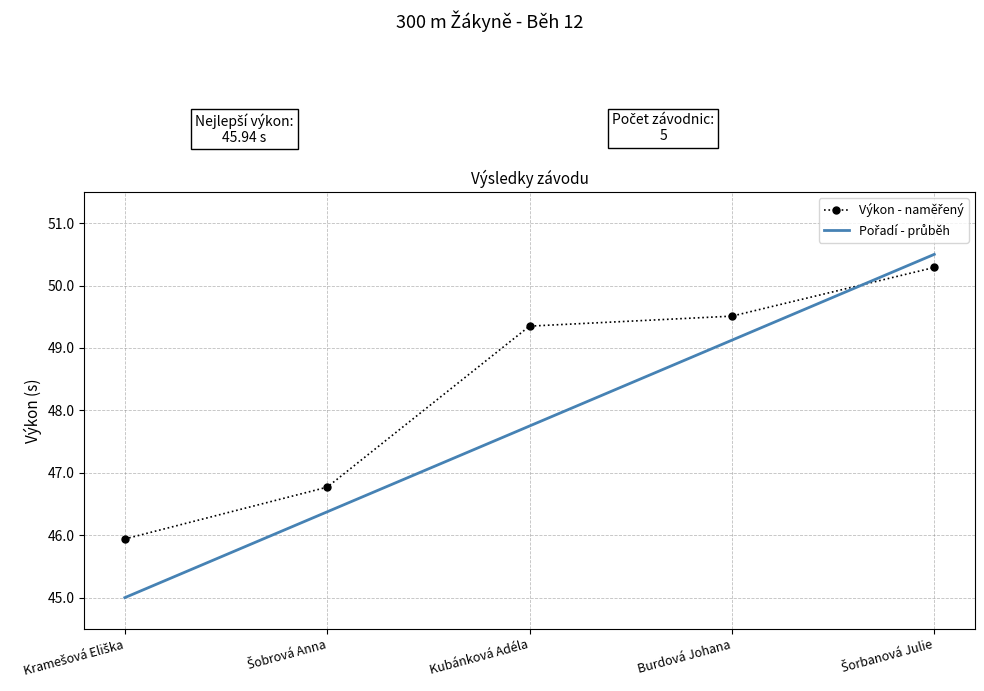

What is the minimum value shown in the chart?

45.0